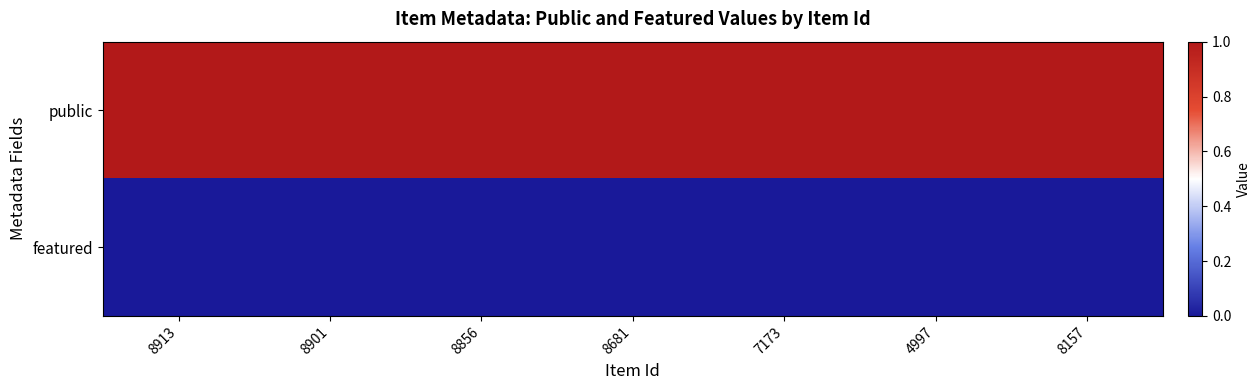

Between 8681 and 8913, which is larger?

8681